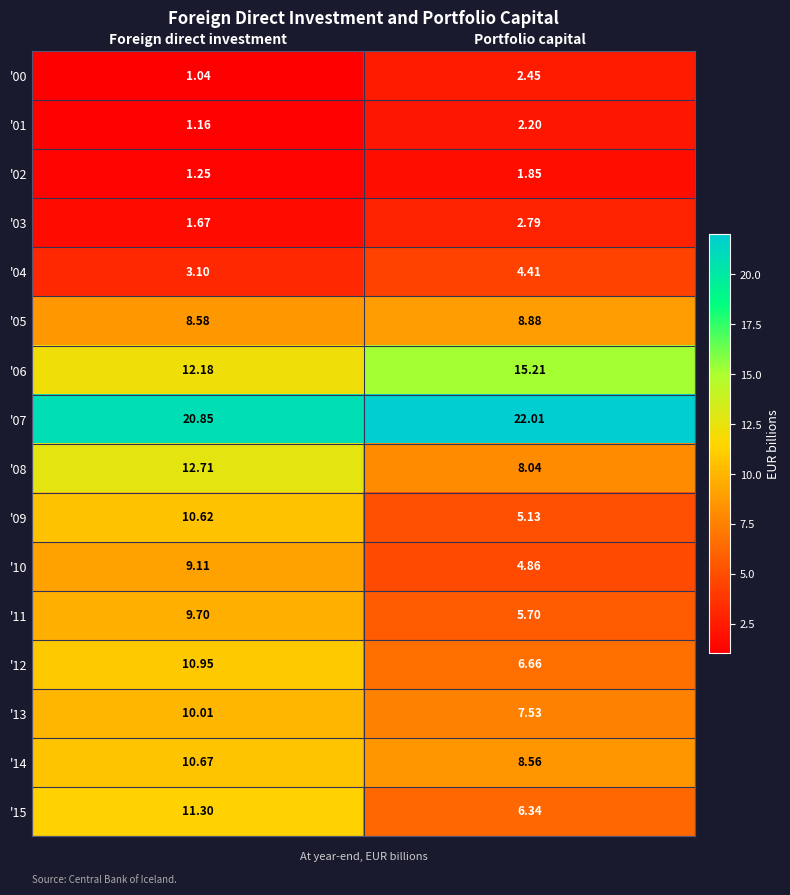

At which category does the chart reach its peak across all series?

Portfolio capital